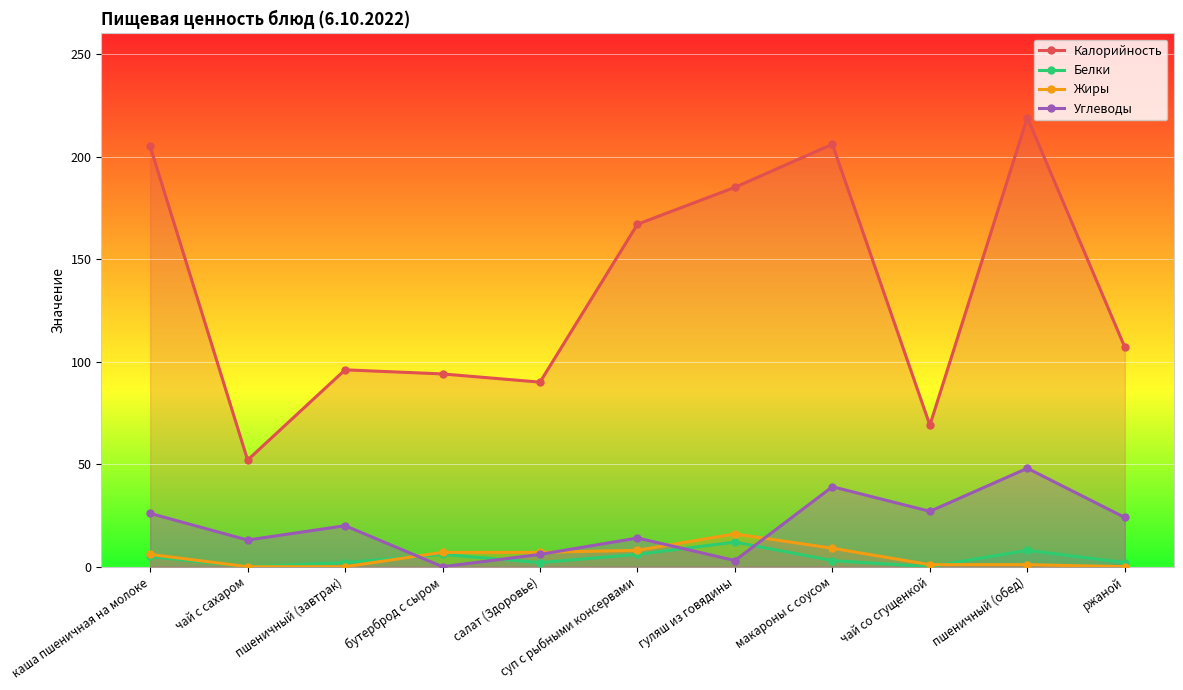

After their last crossing, which series has the higher values: Жиры or Углеводы?

Углеводы